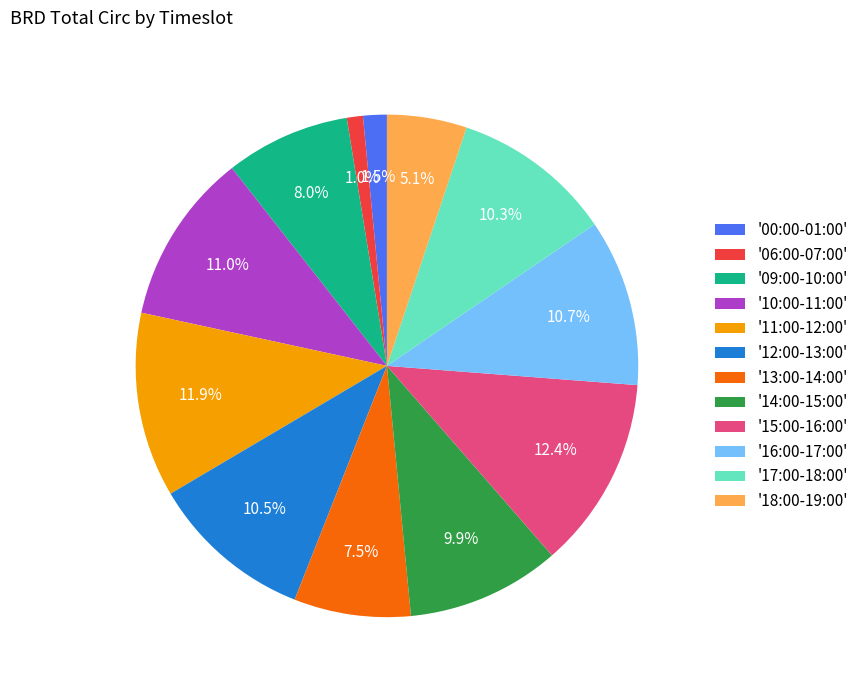

What is the total percentage of '15:00-16:00' and '17:00-18:00'?

22.7%